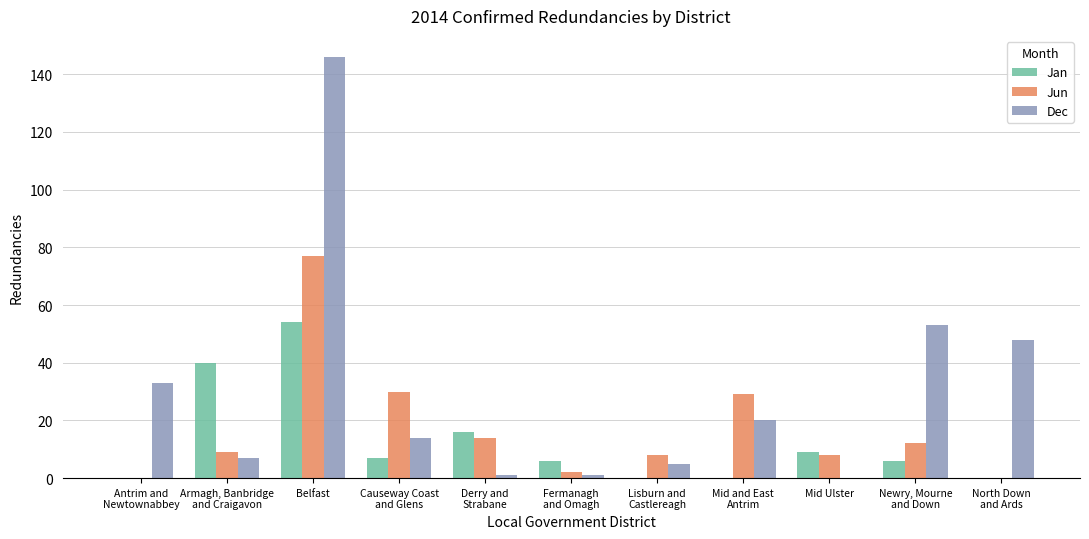

The value of Jun at Mid Ulster is 8. True or false?

True